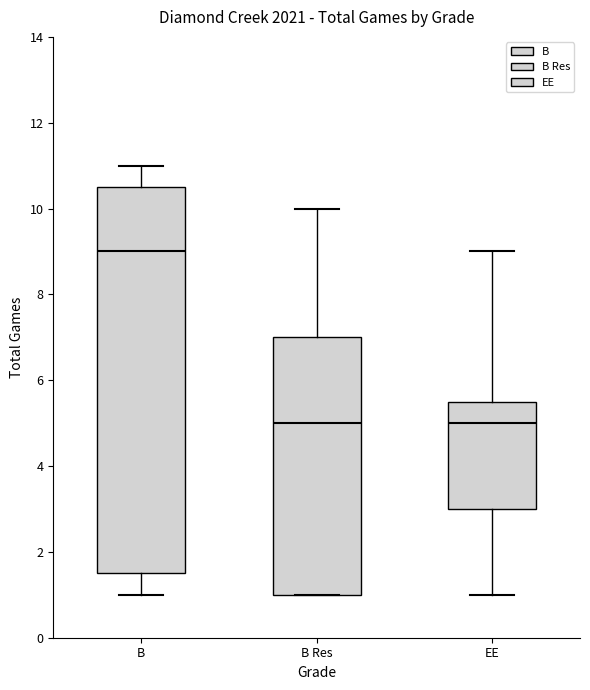

Comparing the boxes themselves (not the whiskers), which one is the tallest?

B